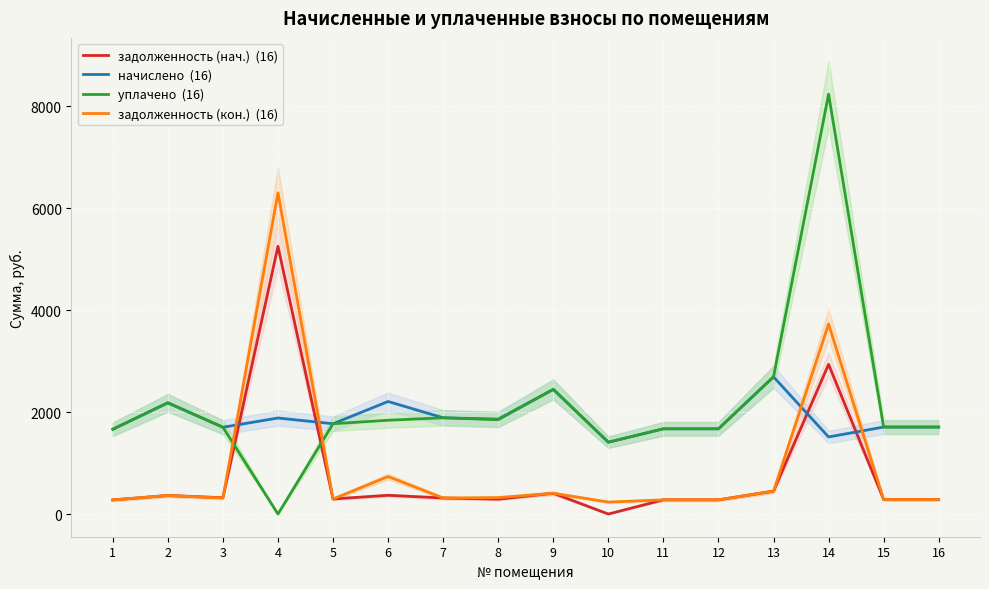

How many values in the задолженность (нач.) series exceed 314?

8